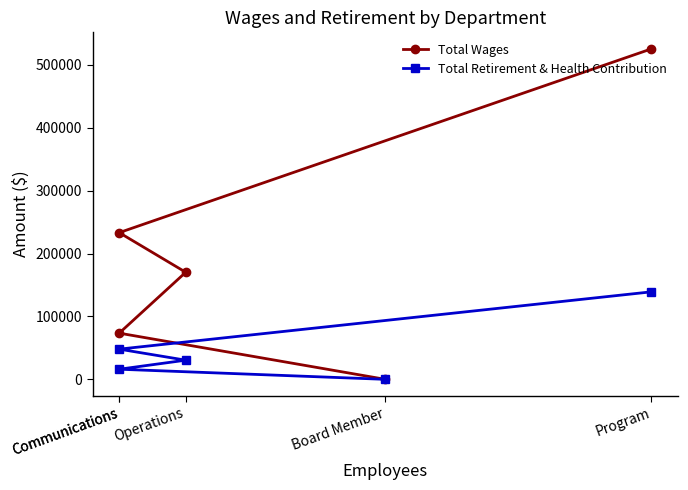

How many data points in Total Retirement & Health Contribution are above 30460?

2